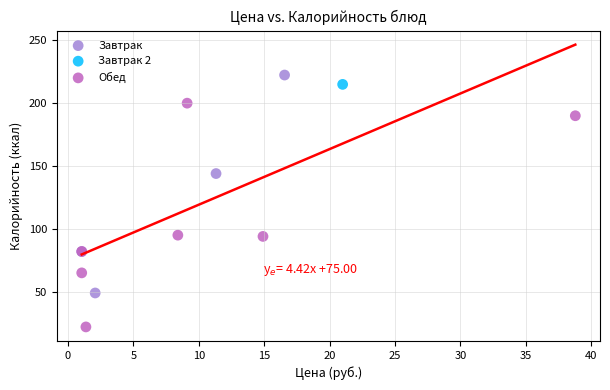

Which series contains the highest Y value?

Завтрак